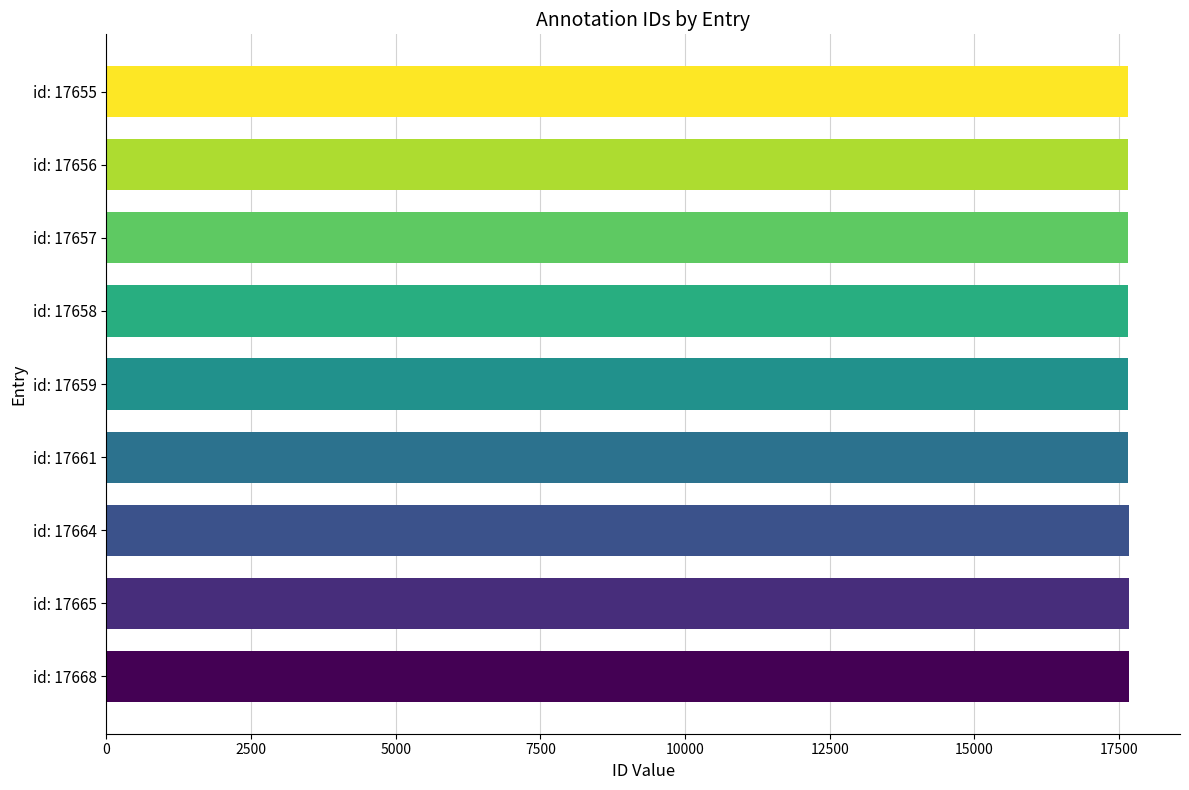

The value at id: 17659 is 24775. True or false?

False